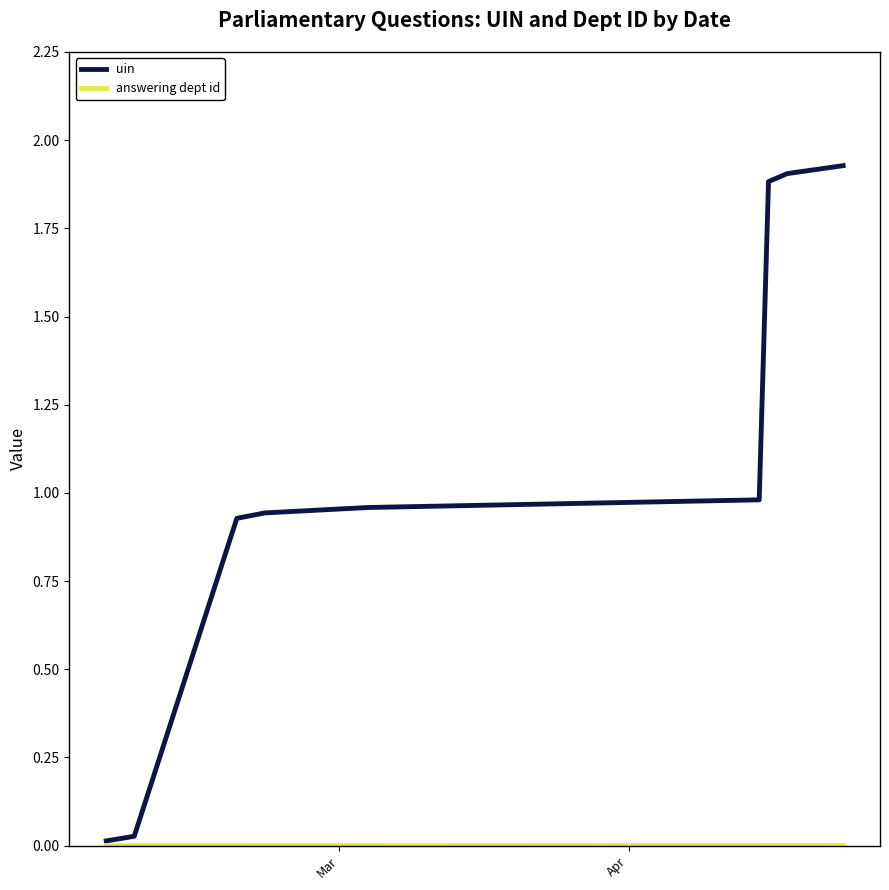

What is the average value of the uin series?

1062699